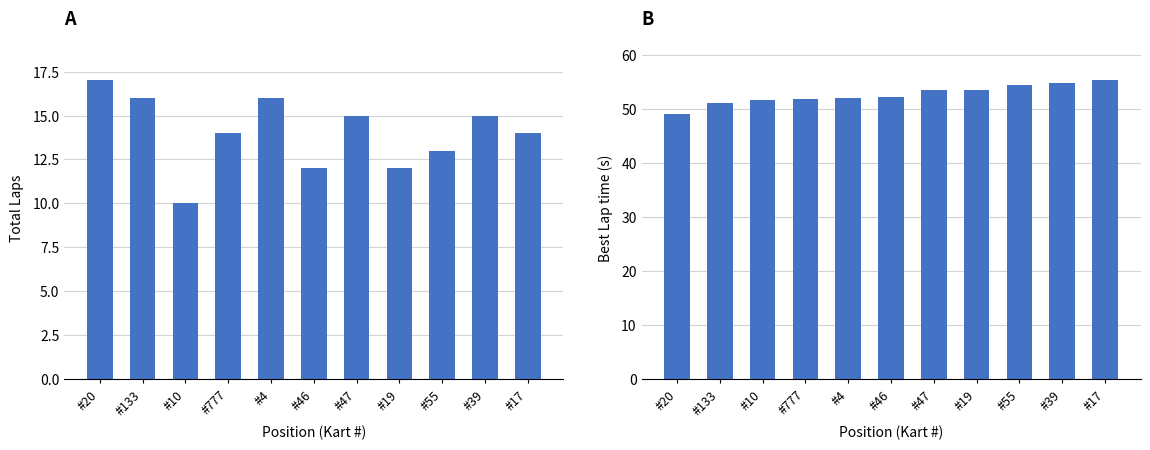

What position from the right is #10?

9